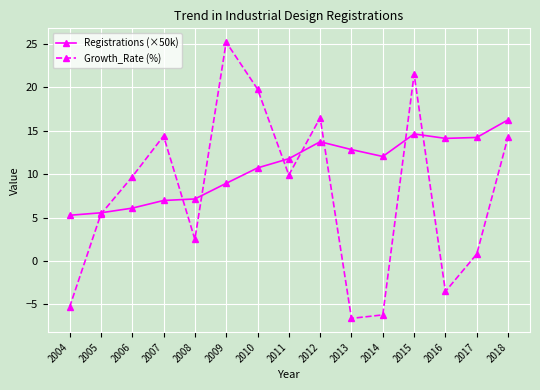

True or false: Registrations (×50k) and Growth_Rate (%) intersect in this chart.

True